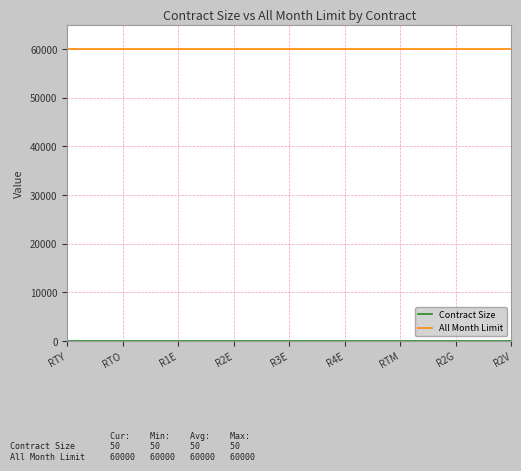

What is the total value across all series at R2V?

60050